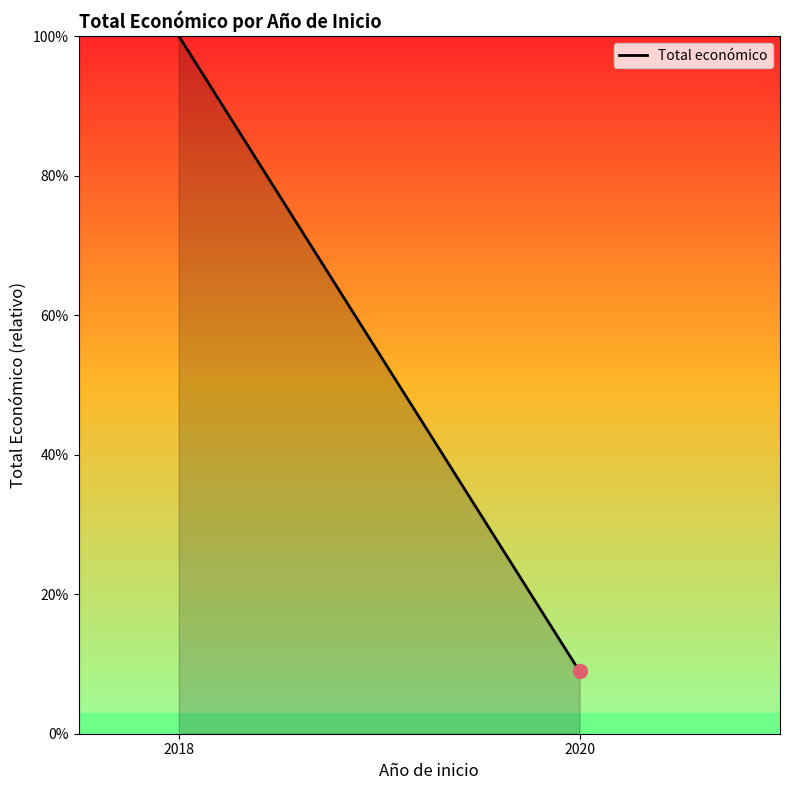

Reading left to right, list all the values displayed in this chart.

100.0	8.9